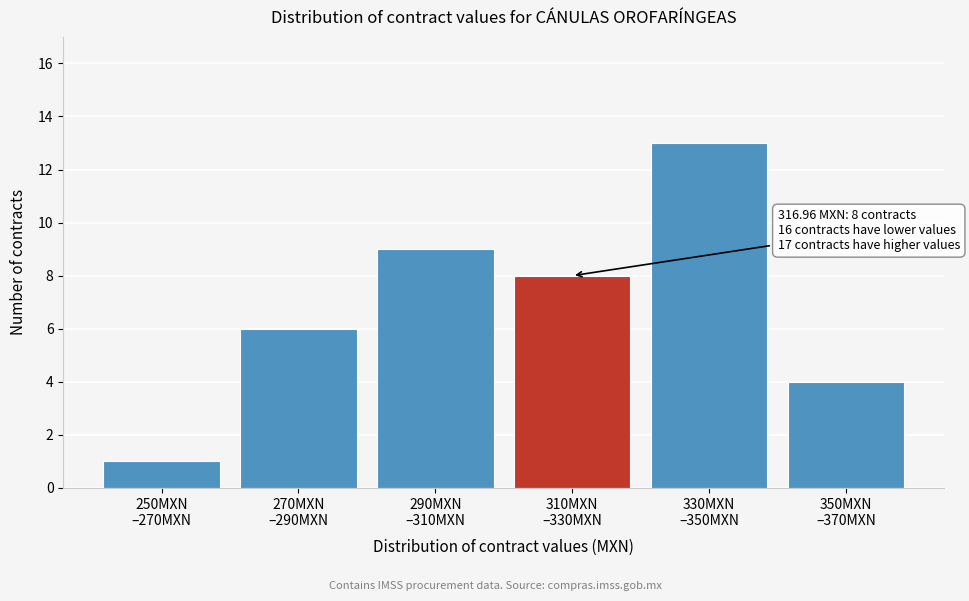

Reading left to right, what are all the values shown in this chart?

1	6	9	8	13	4